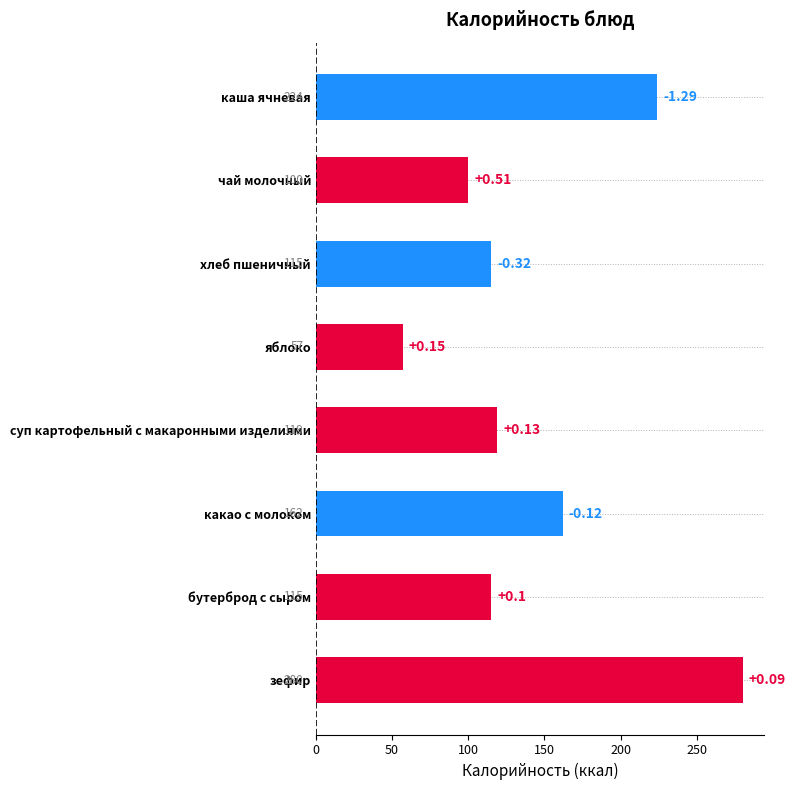

How many bars are there in total?

8